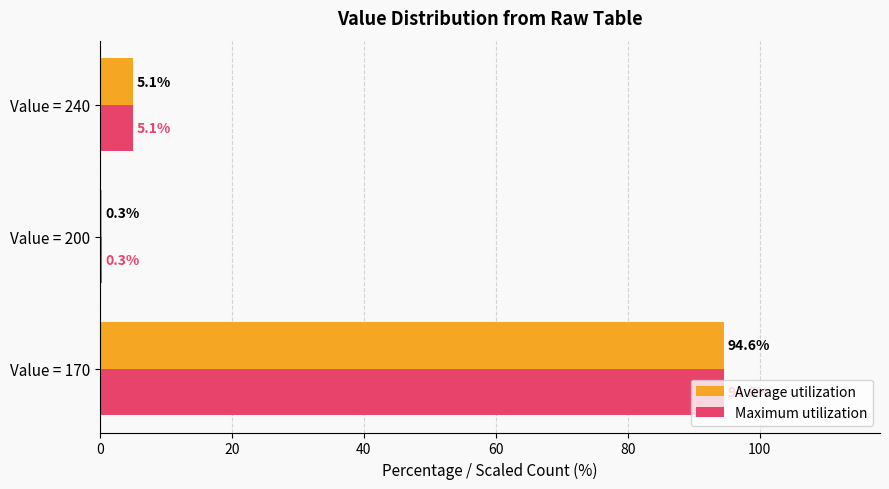

What is the sum of all Average utilization values?

100.0